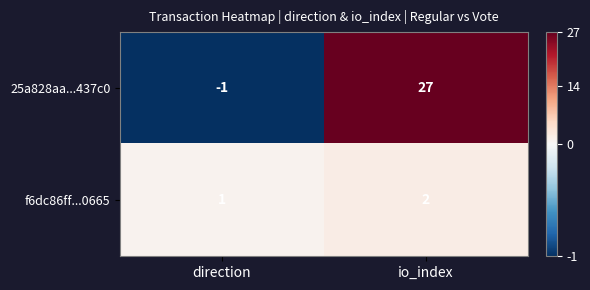

Rank the series by their maximum value, from highest to lowest.

25a828aa...437c0, f6dc86ff...0665